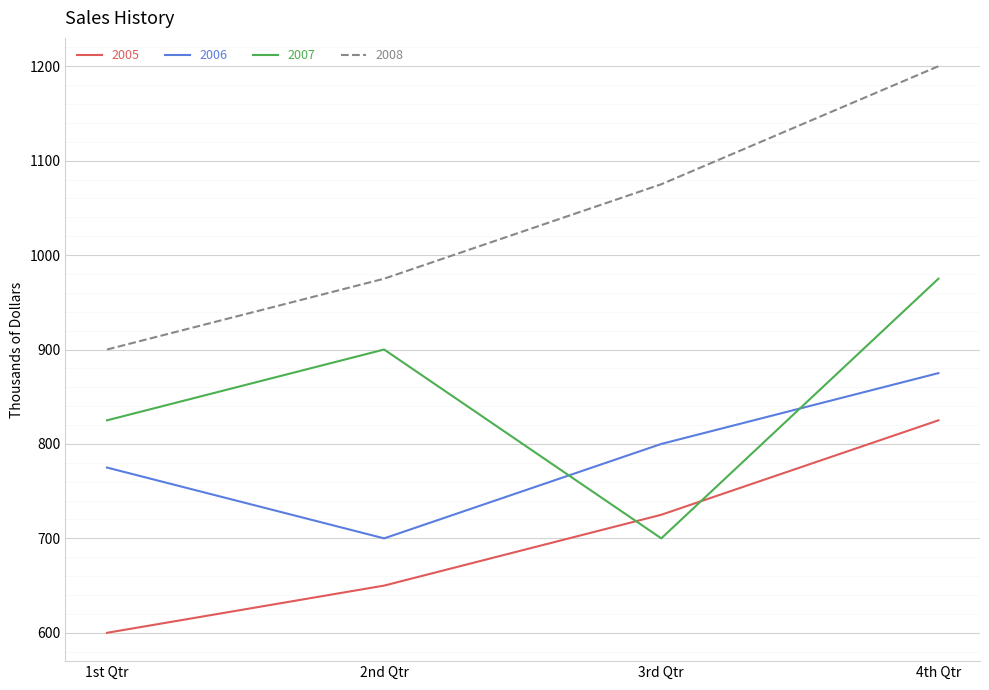

Reading right to left, transcribe all the data shown in this chart.

2005: 4th Qtr=825	3rd Qtr=725	2nd Qtr=650	1st Qtr=600
2006: 4th Qtr=875	3rd Qtr=800	2nd Qtr=700	1st Qtr=775
2007: 4th Qtr=975	3rd Qtr=700	2nd Qtr=900	1st Qtr=825
2008: 4th Qtr=1200	3rd Qtr=1075	2nd Qtr=975	1st Qtr=900